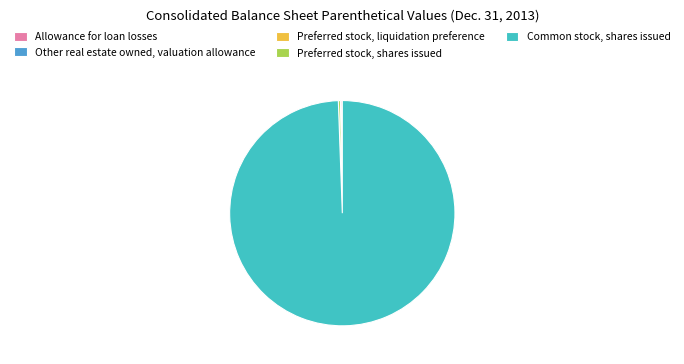

Which category accounts for the majority?

Common stock, shares issued